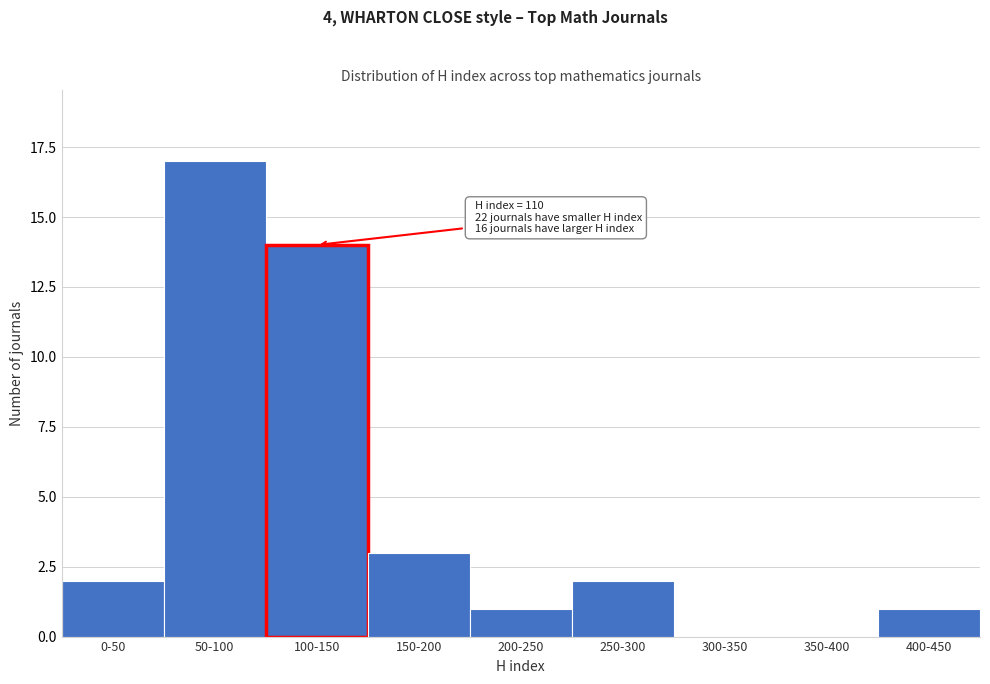

Reading left to right, extract all data points from this chart.

0-50=2	50-100=17	100-150=14	150-200=3	200-250=1	250-300=2	300-350=0	350-400=0	400-450=1